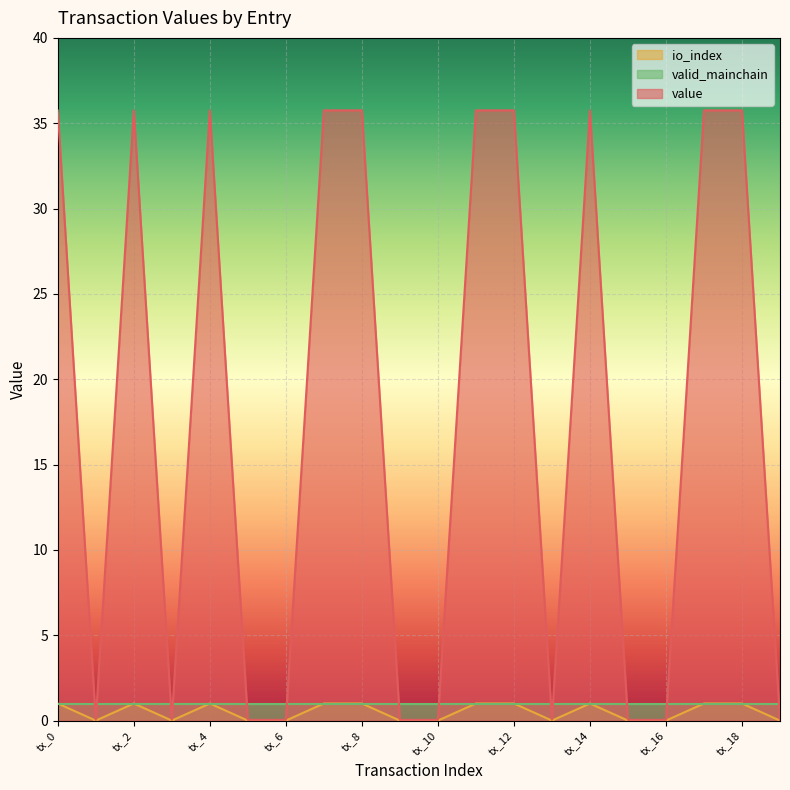

The io_index series shows 0.4 at tx_19. True or false?

False